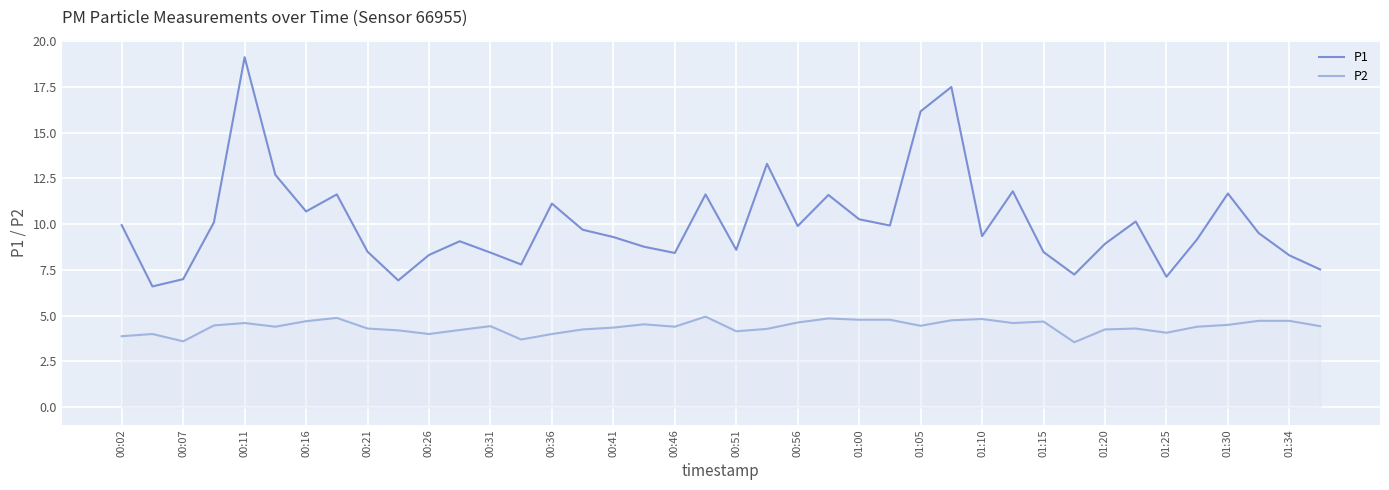

What is the total value across all series at 01:15?

13.2